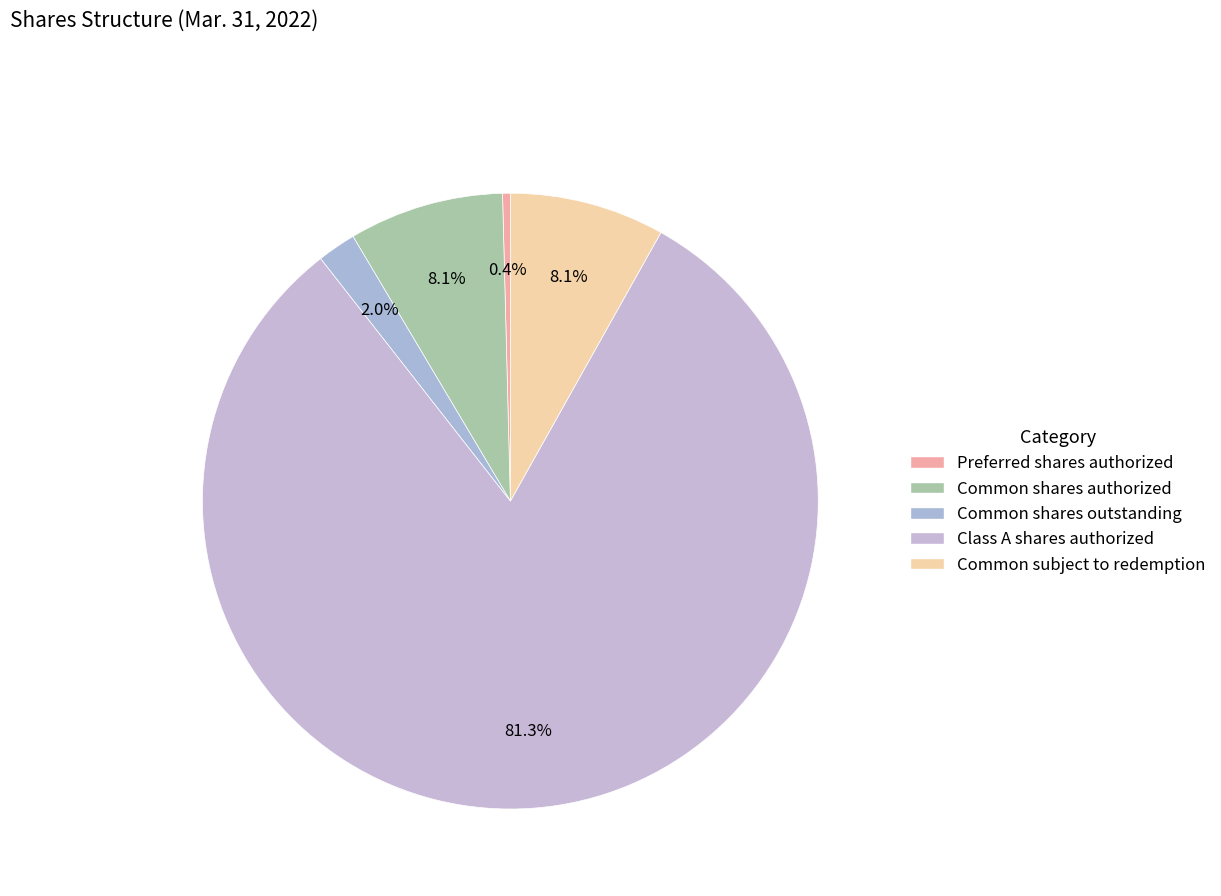

Combined, what portion of the pie is Common subject to redemption and Common shares outstanding?

10.2%